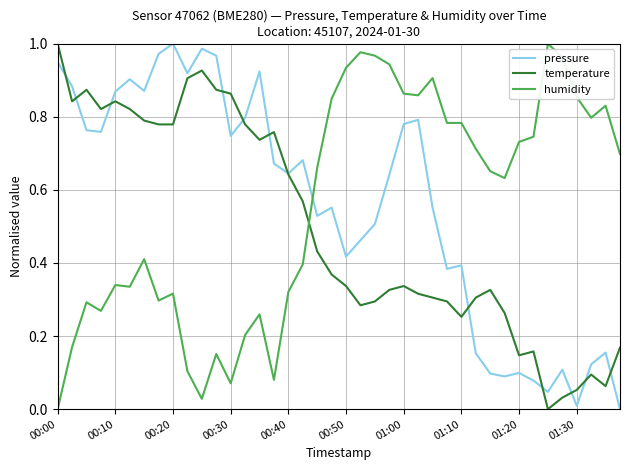

Which series ends up on top after the final intersection of temperature and humidity?

humidity